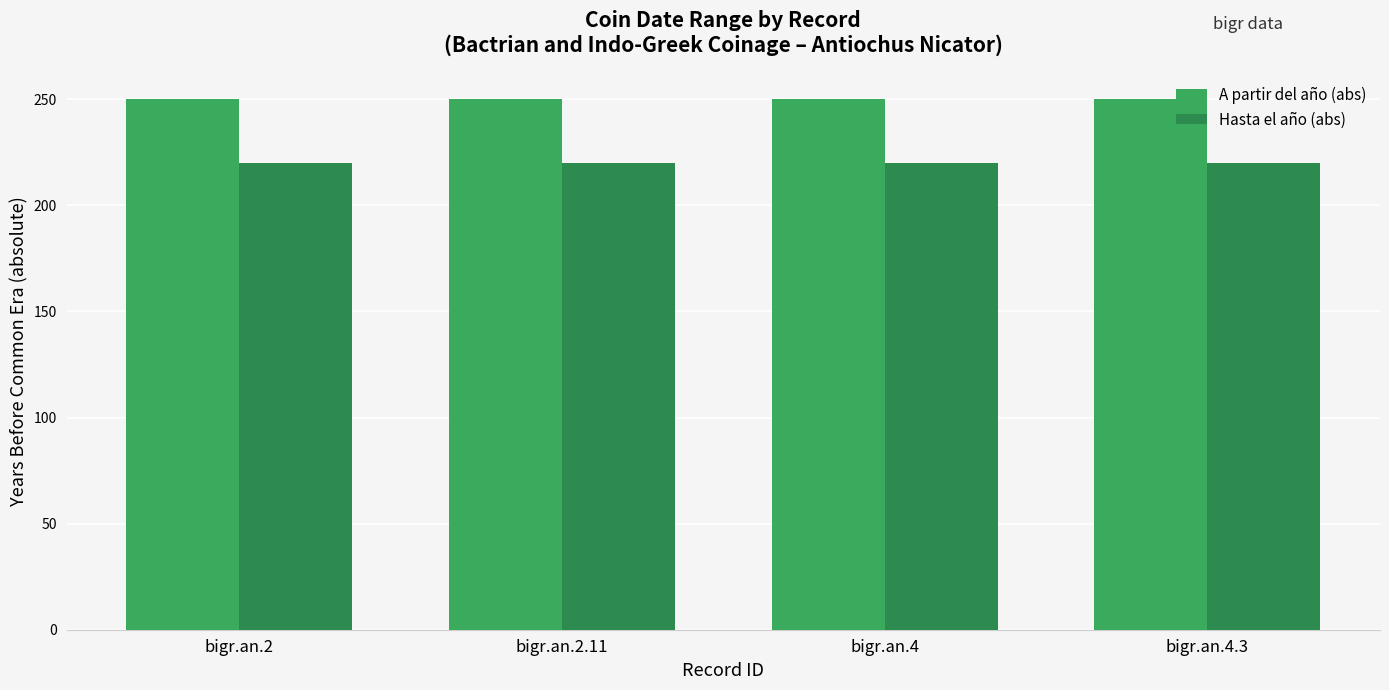

Where is Hasta el año (abs) nearest to the value 220?

bigr.an.2